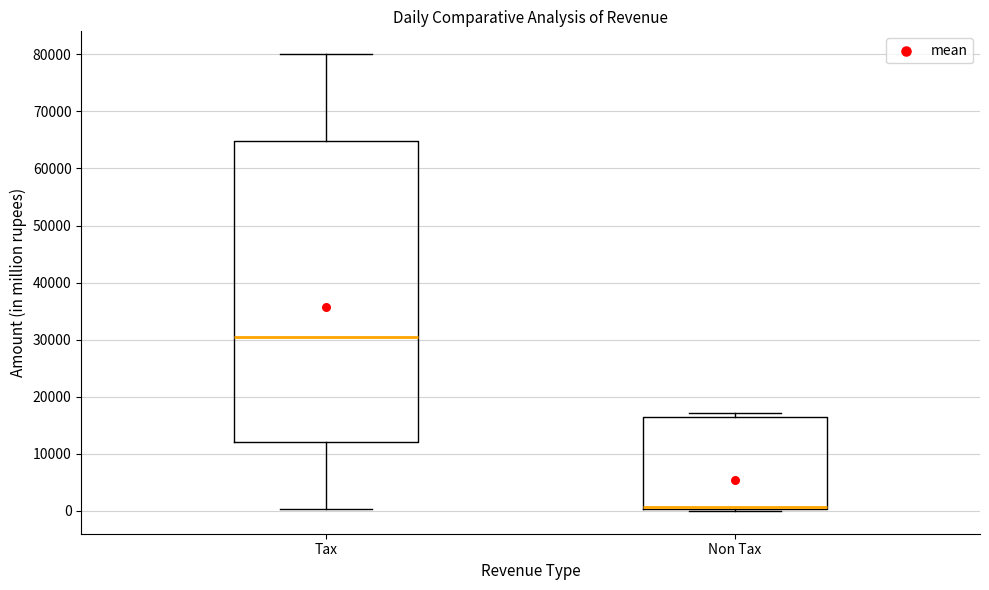

Reading left to right, read every box against the y-axis: the position of its median line, the range the box covers, and the ends of its whiskers. The values are not printed on the chart, so give them approximately, as read against the axis.

Tax: median 30000, box 12000 to 65000, whiskers 0 to 80000
Non Tax: median 1000, box 0 to 16000, whiskers 0 to 17000